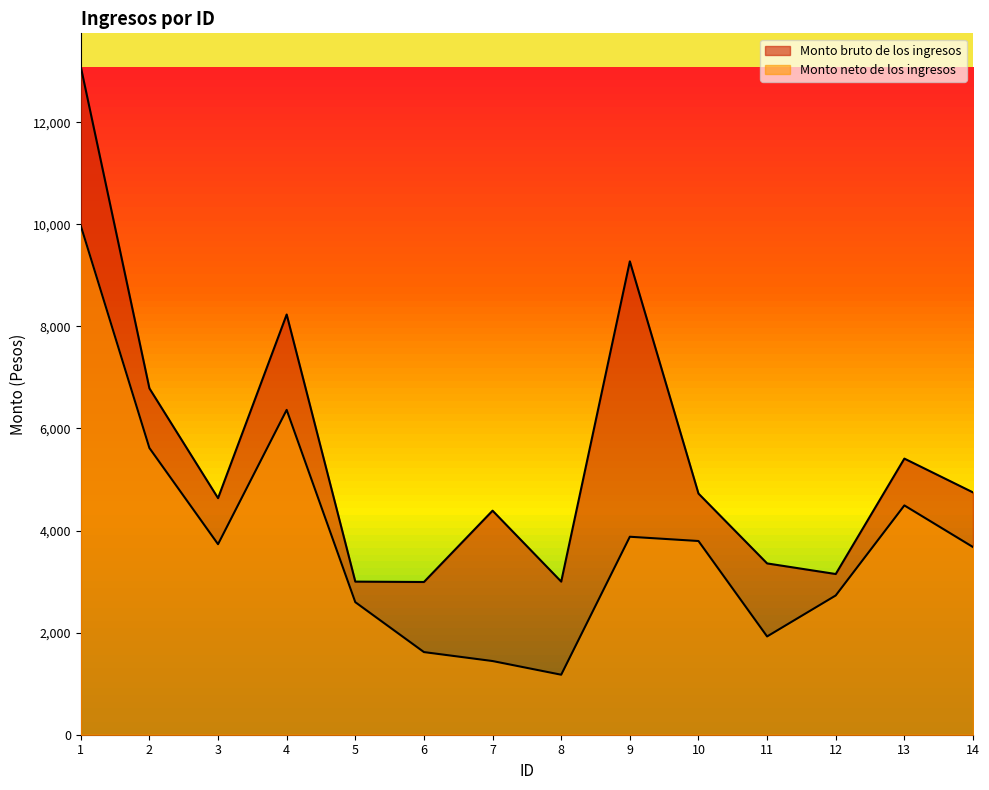

What is the spread (max minus min) of values at 5?

402.7